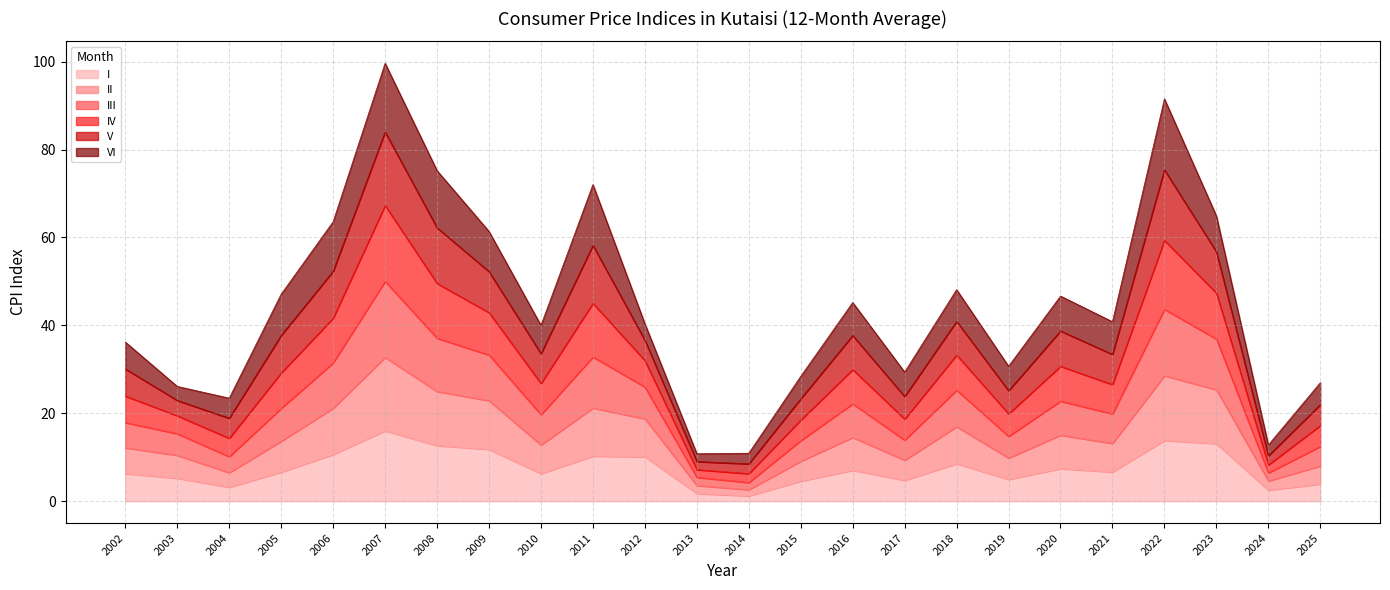

True or false: II and IV intersect in this chart.

False